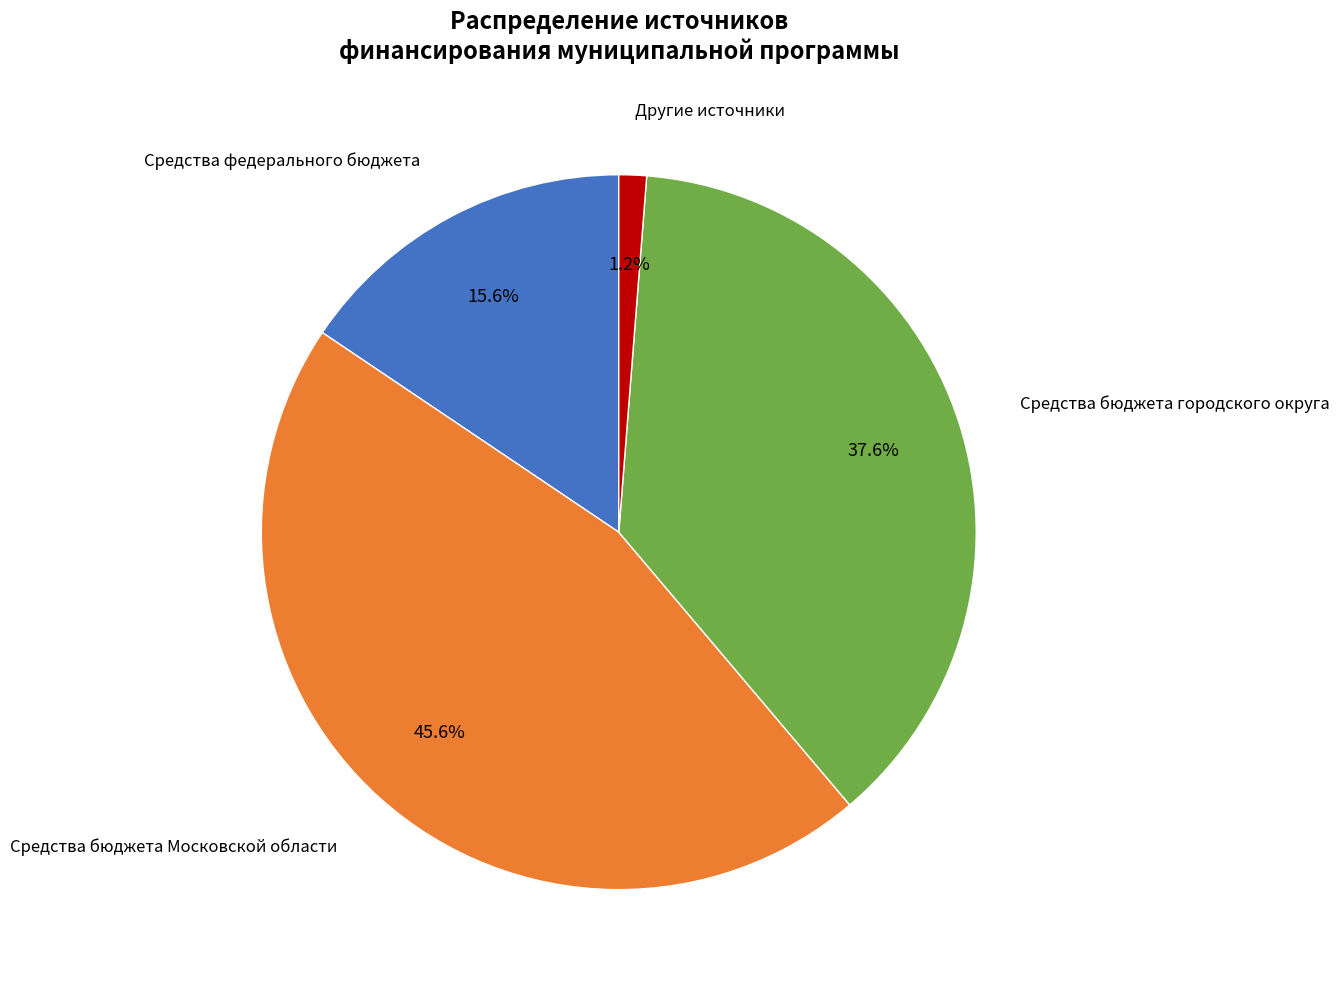

Does any single category account for the majority?

No